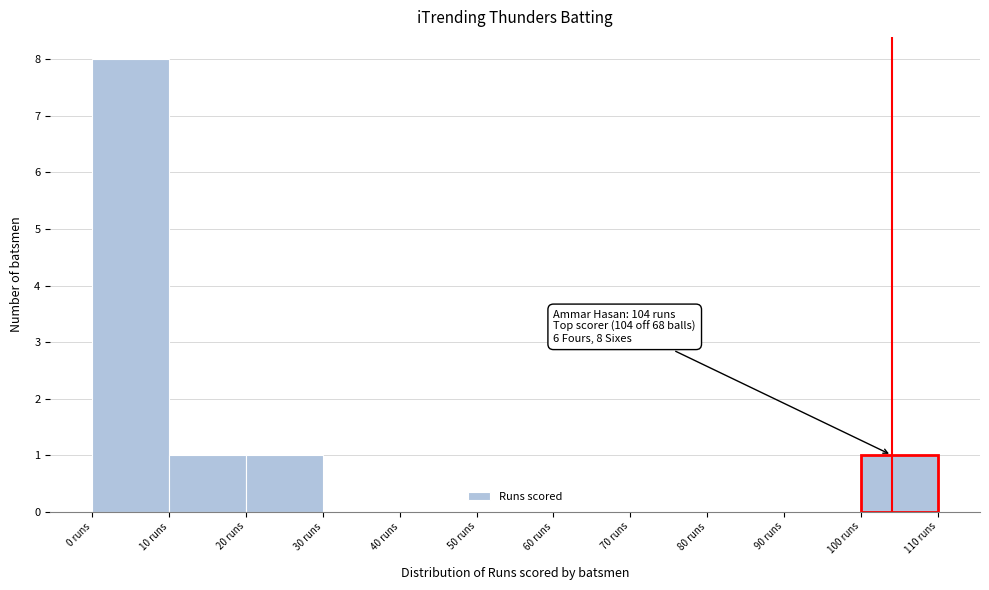

Which range on the x-axis has the tallest bar?

0 to 10